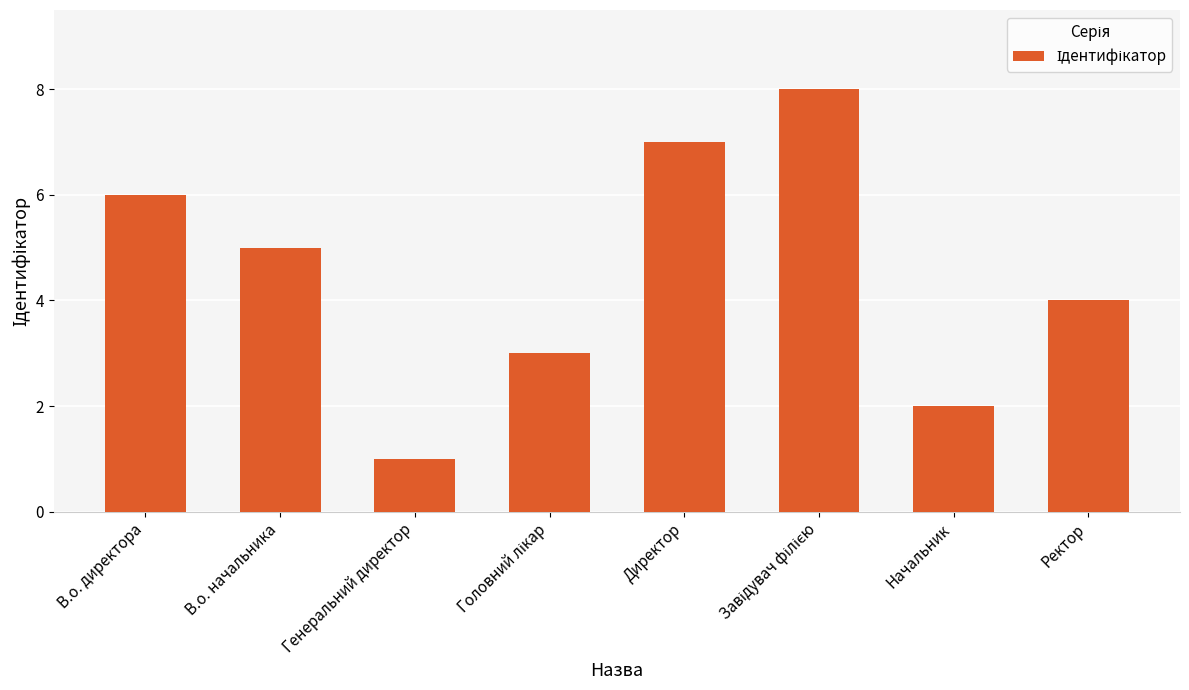

Approximately how many times larger is the value at В.о. директора compared to Директор?

0.9